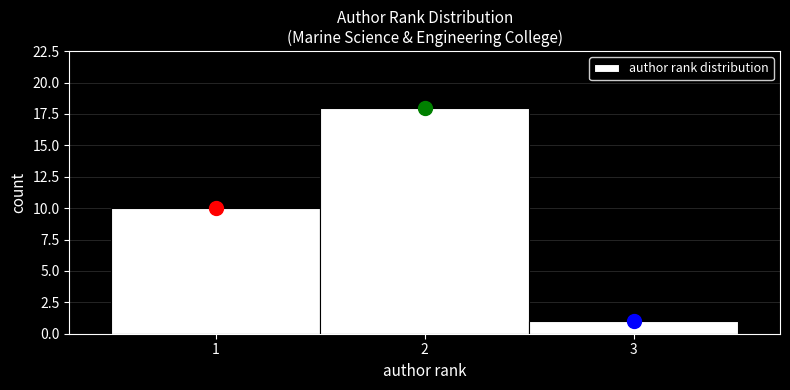

Reading left to right, transcribe this chart: for each bar, give the range it covers on the x-axis and its height. The values are not printed on the chart, so give them approximately, as read against the axis.

0.5 to 1.5: 10
1.5 to 2.5: 18
2.5 to 3.5: 1